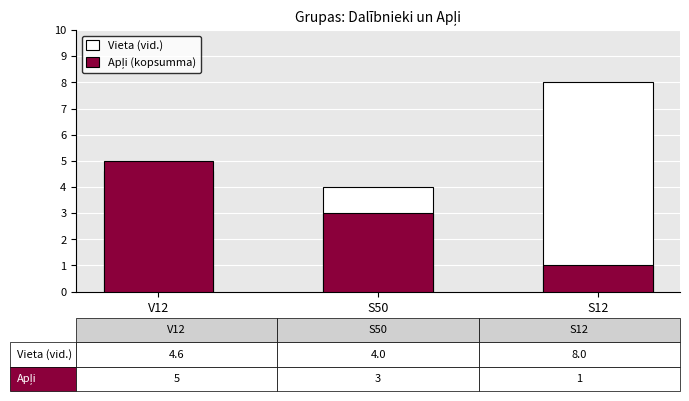

What is the label of the 3rd bar from the left?

S12